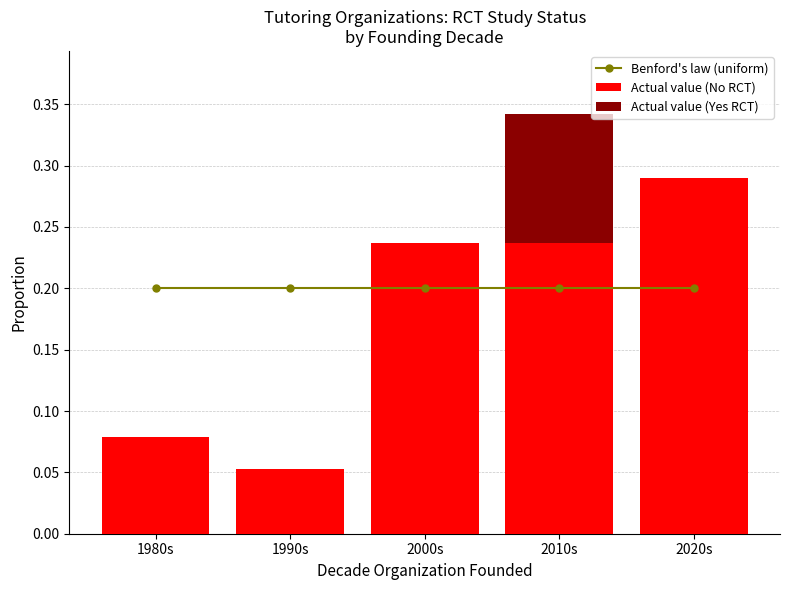

What is the greatest value displayed?

0.3